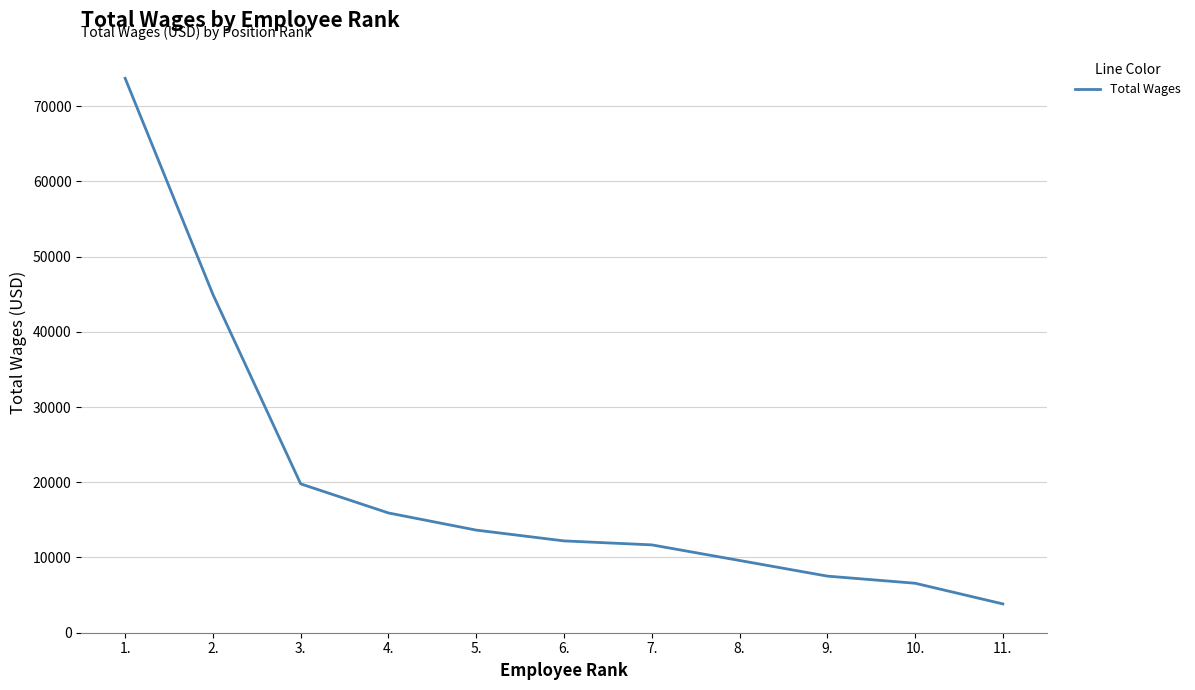

Reading right to left, what are all the values shown in this chart?

3829	6577	7524	9603	11676	12205	13639	15919	19785	44969	73696